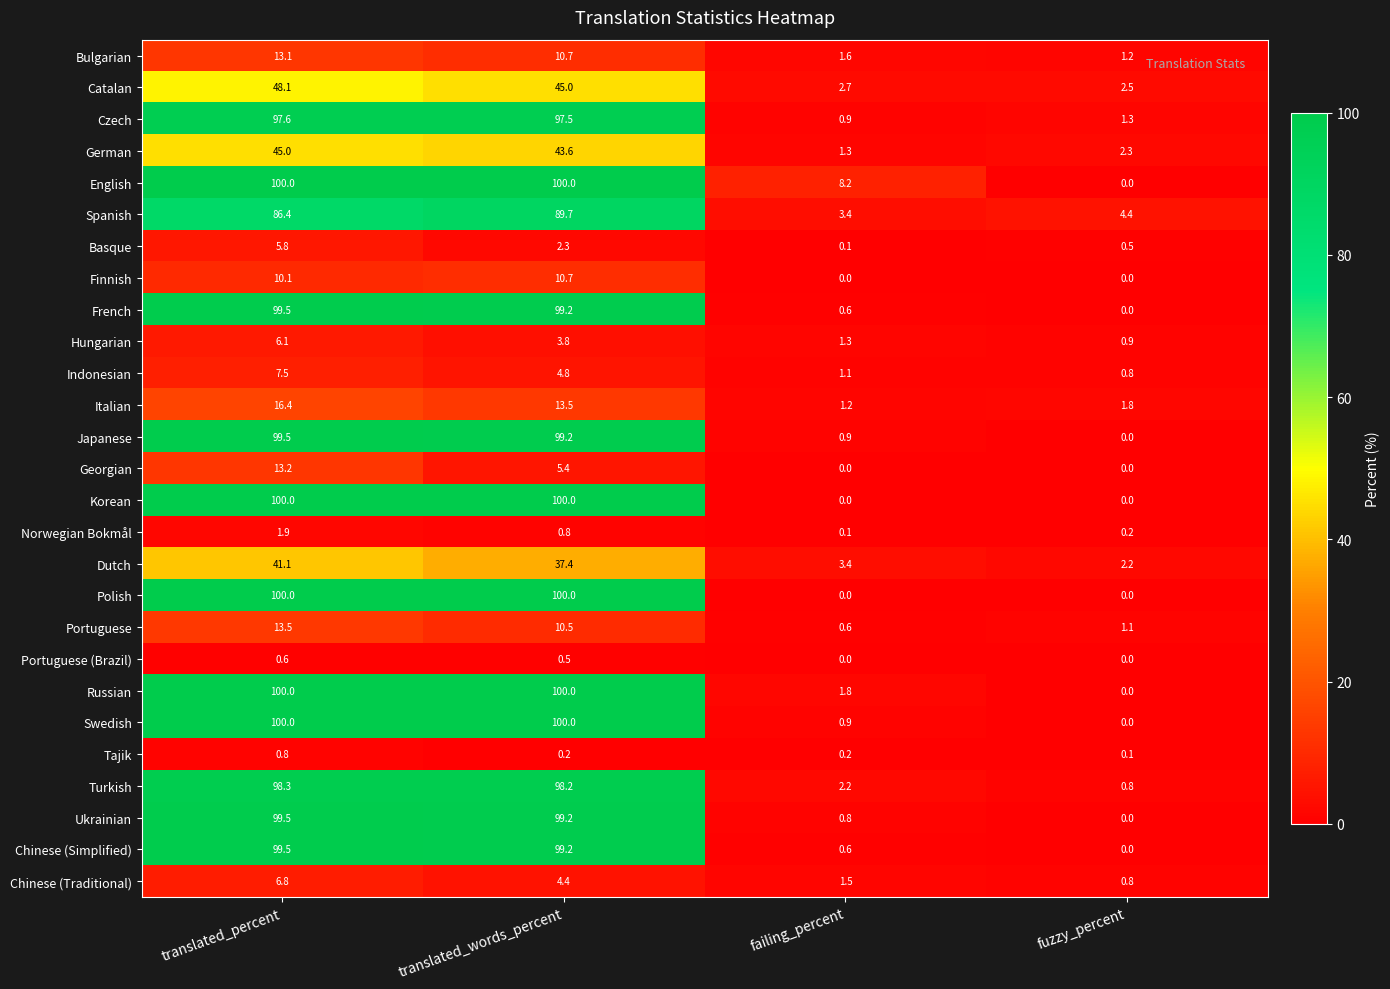

Rank the categories by Japanese value from lowest to highest.

fuzzy_percent, failing_percent, translated_words_percent, translated_percent